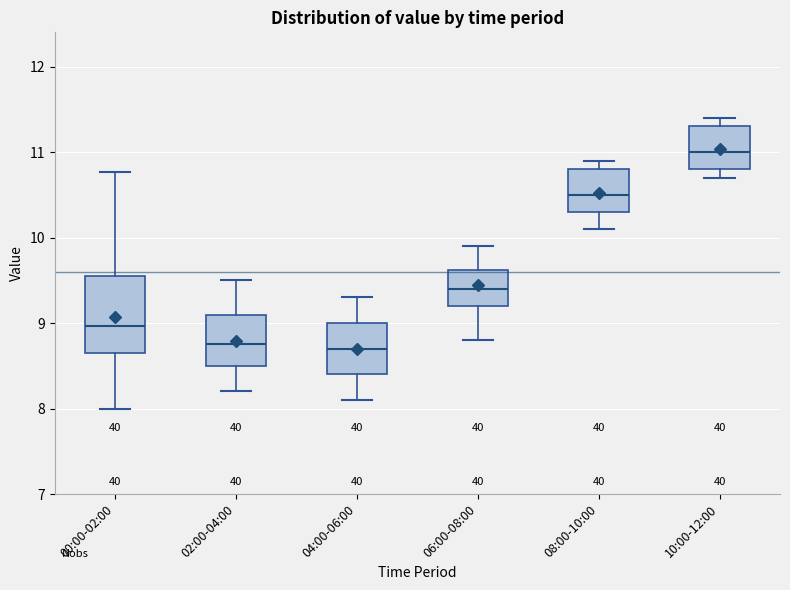

Reading left to right, transcribe this box plot: for each box, give where its median line is, the range the box spans, and where its two whiskers end, as read against the y-axis. The values are not printed on the chart, so give them approximately, as read against the axis.

00:00-02:00: median 9.0, box 8.6 to 9.5, whiskers 8.0 to 10.8
02:00-04:00: median 8.8, box 8.5 to 9.1, whiskers 8.2 to 9.5
04:00-06:00: median 8.7, box 8.4 to 9.0, whiskers 8.1 to 9.3
06:00-08:00: median 9.4, box 9.2 to 9.6, whiskers 8.8 to 9.9
08:00-10:00: median 10.5, box 10.3 to 10.8, whiskers 10.1 to 10.9
10:00-12:00: median 11.0, box 10.8 to 11.3, whiskers 10.7 to 11.4